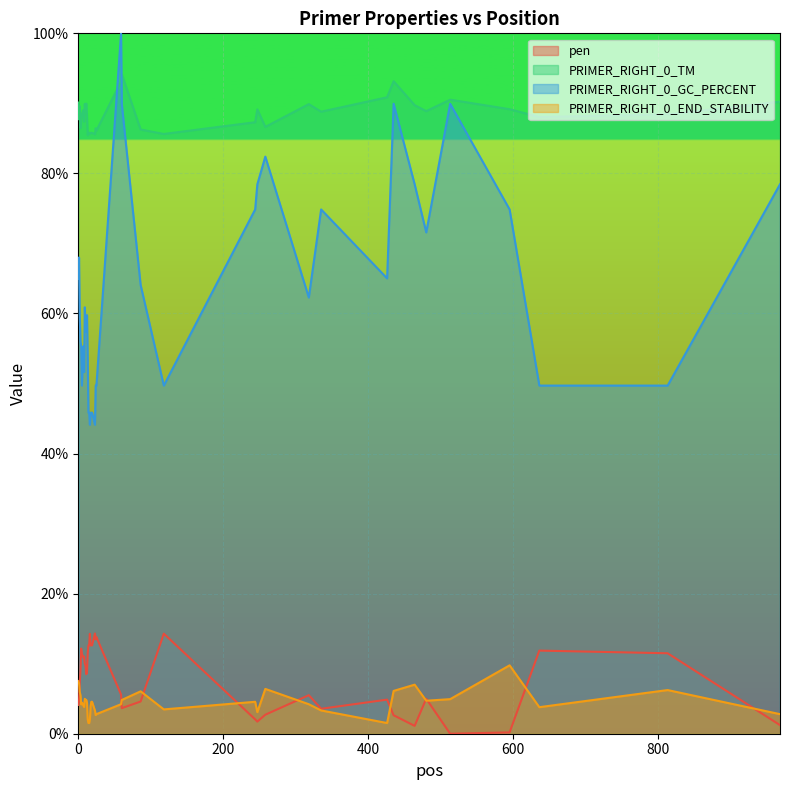

Is it true that pen equals 22.7 at 25?

False